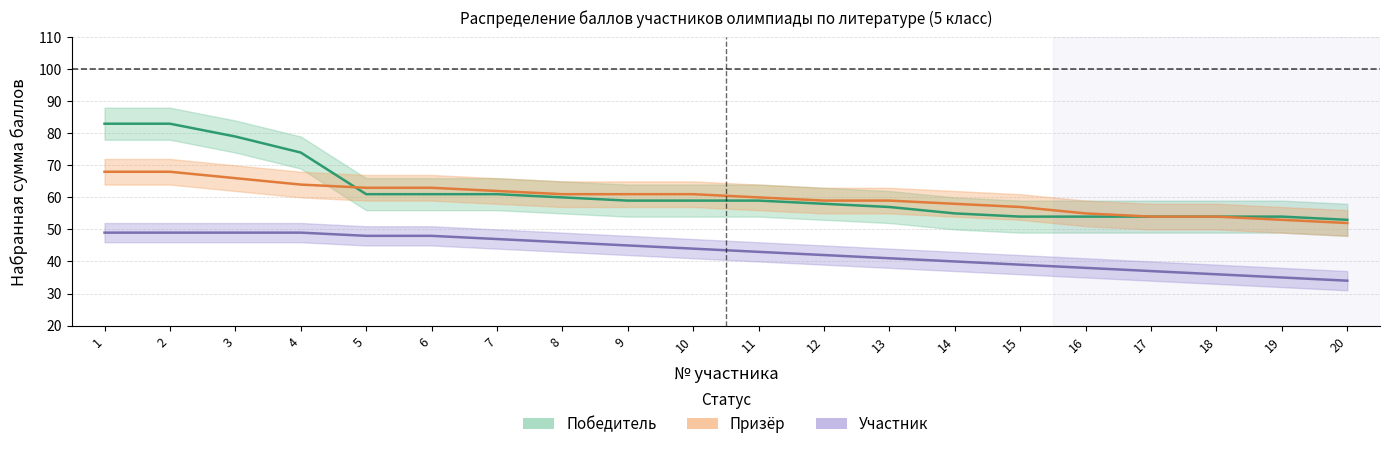

What is the spread (max minus min) of values at 17?

17